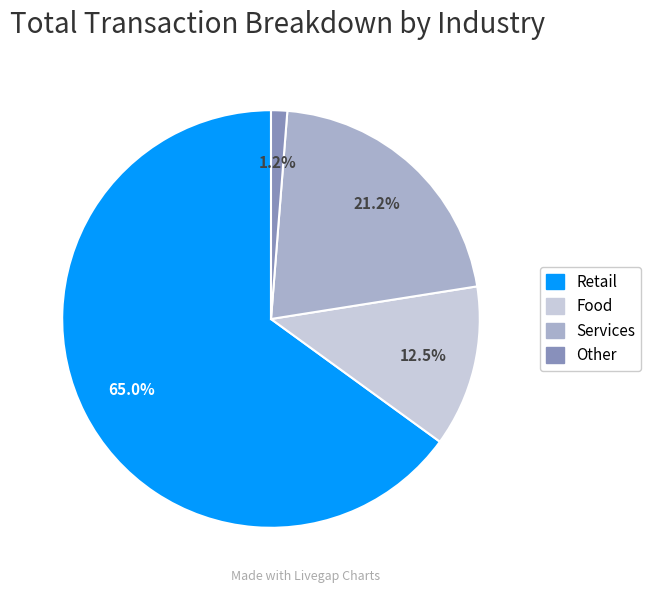

To the nearest percent, what portion does Retail represent?

65%